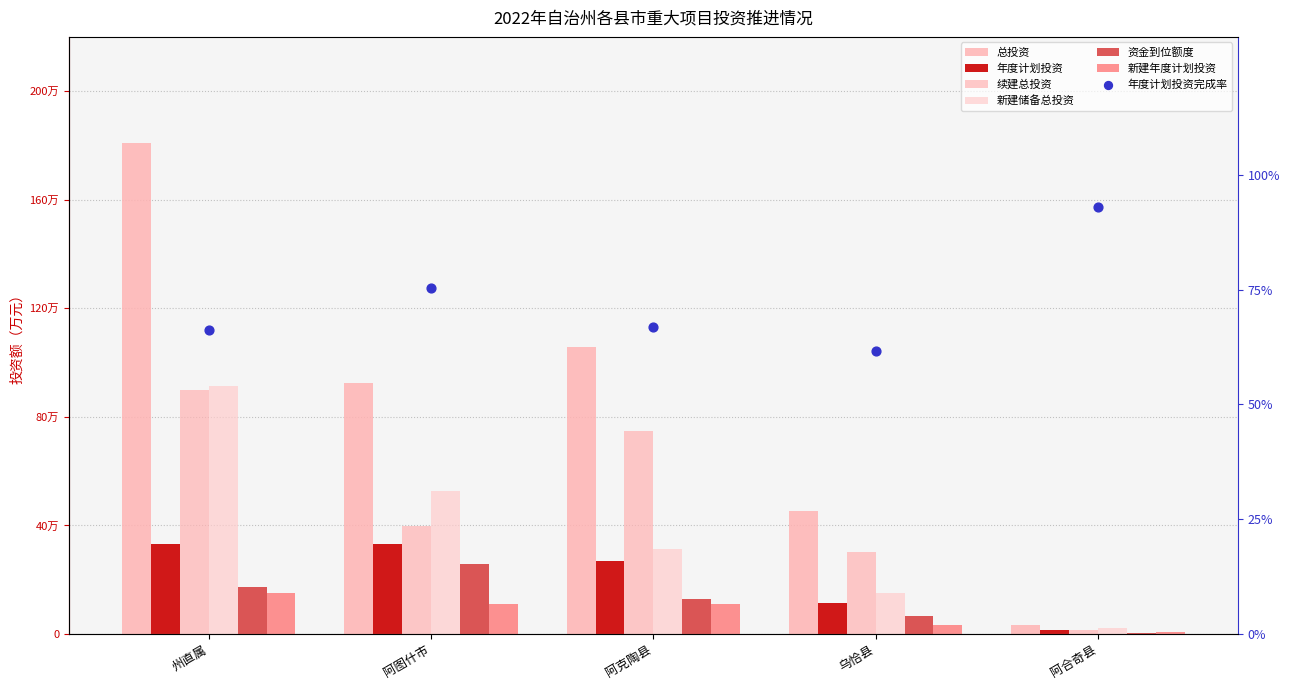

At how many categories does at least one series exceed 1168363?

1